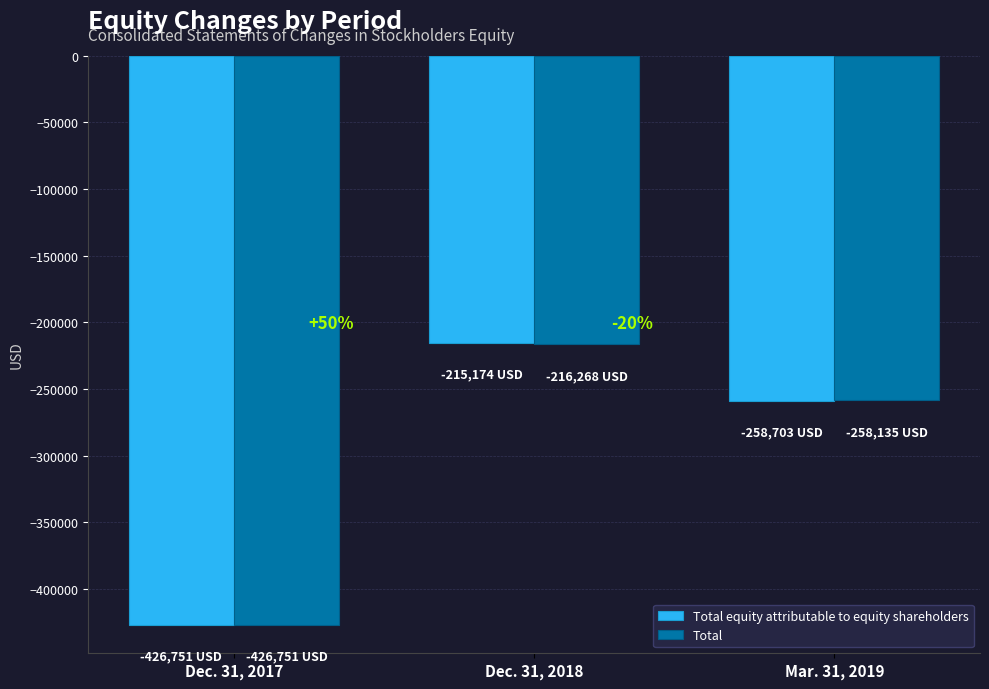

What is the total value across all series at Dec. 31, 2018?

-431442